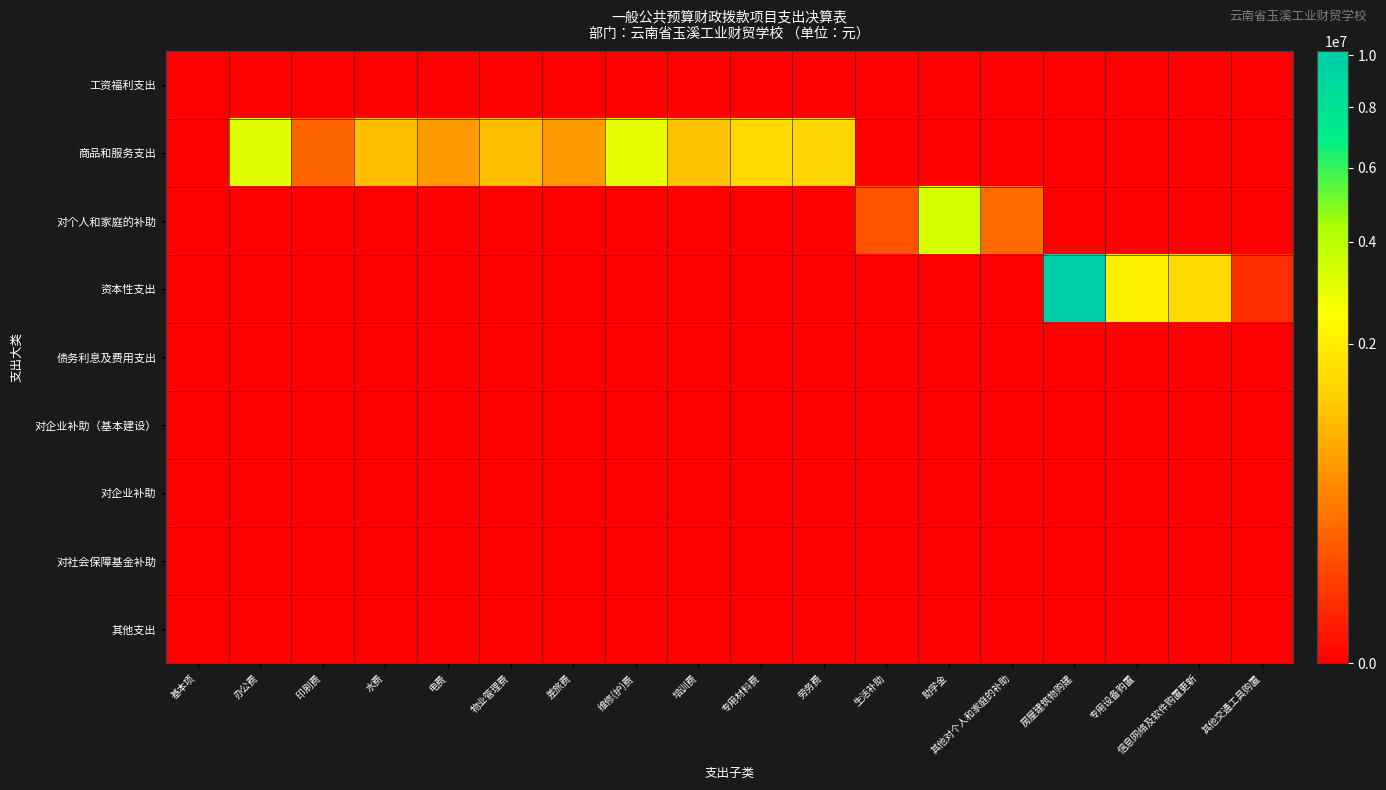

Between 办公费 and 其他对个人和家庭的补助, which series saw the biggest shift?

商品和服务支出